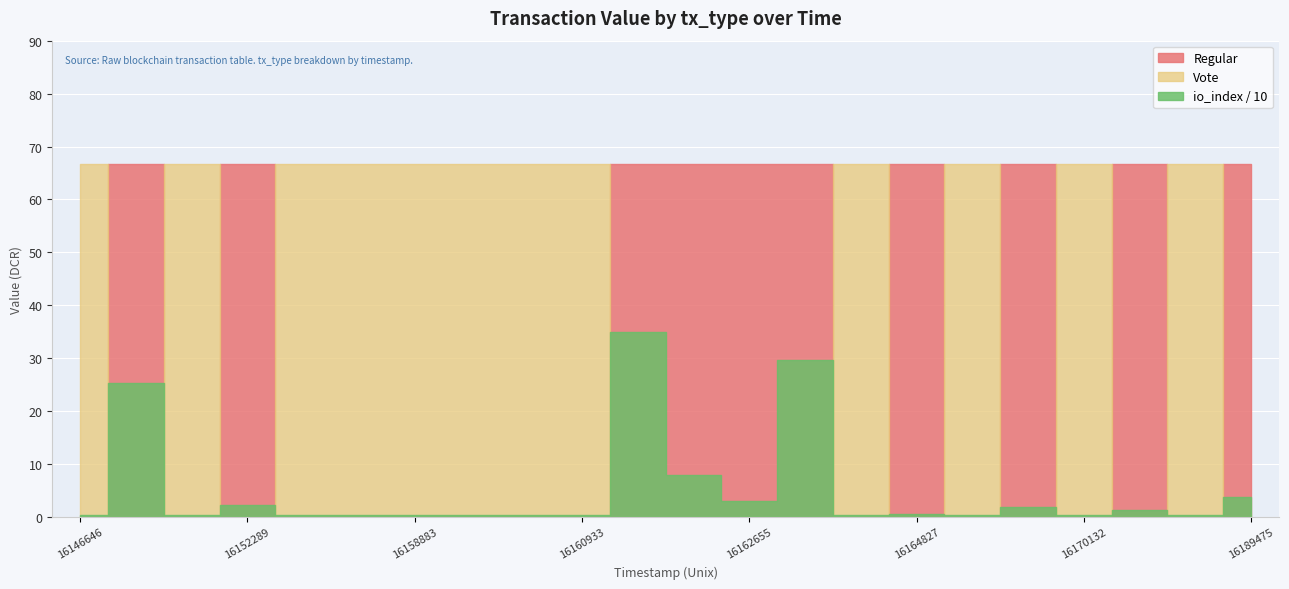

True or false: Vote and io_index cross at least once.

True